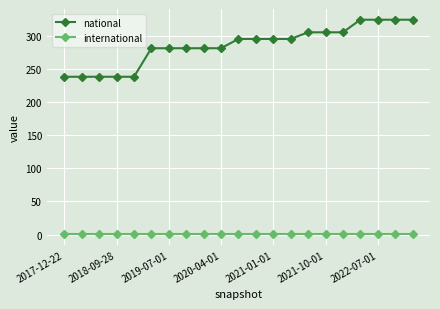

Which series has the largest total across all categories?

national